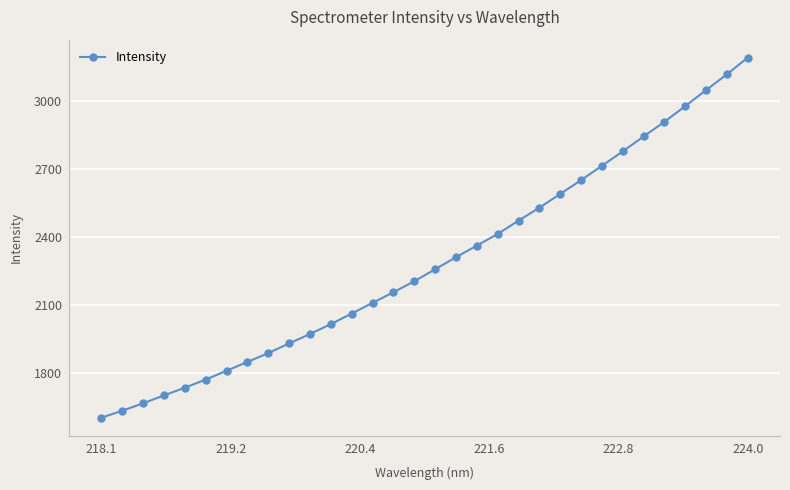

Count the number of values greater than 2258.

16